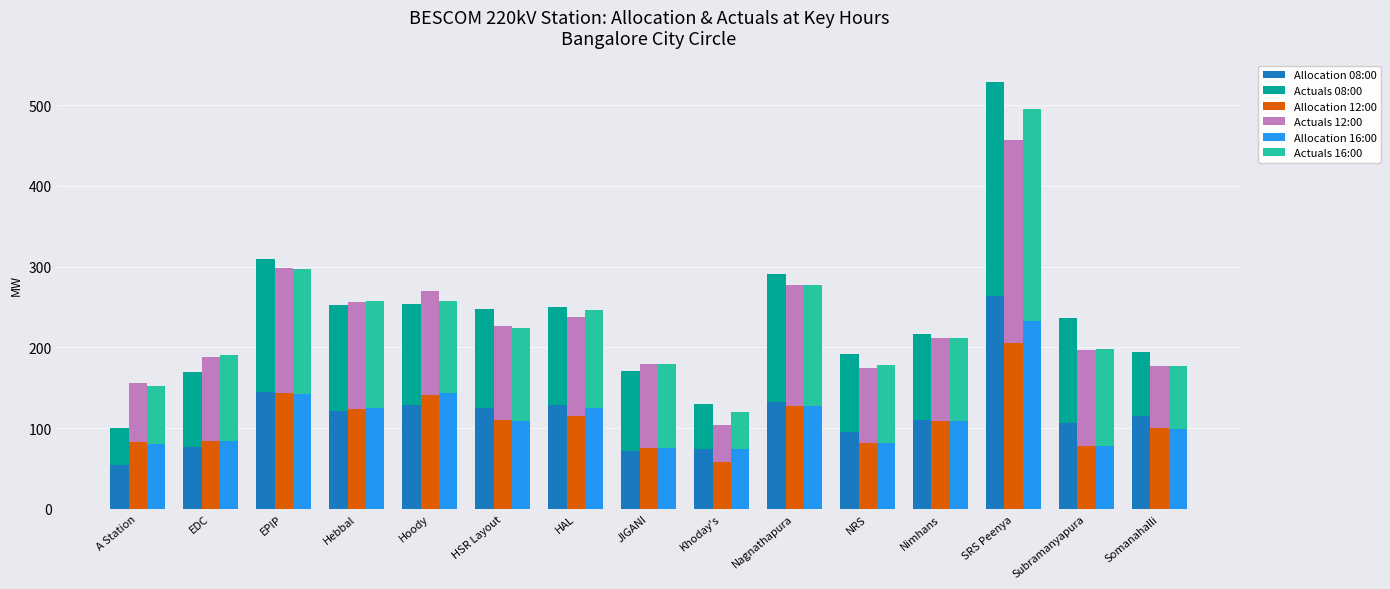

The Actuals 16:00 series shows 37.8 at EDC. True or false?

False